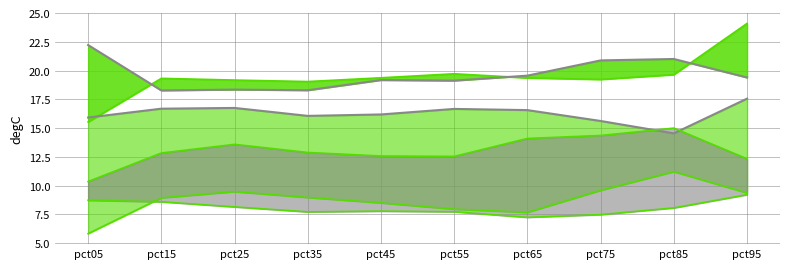

What is the maximum value shown in the chart?

24.1